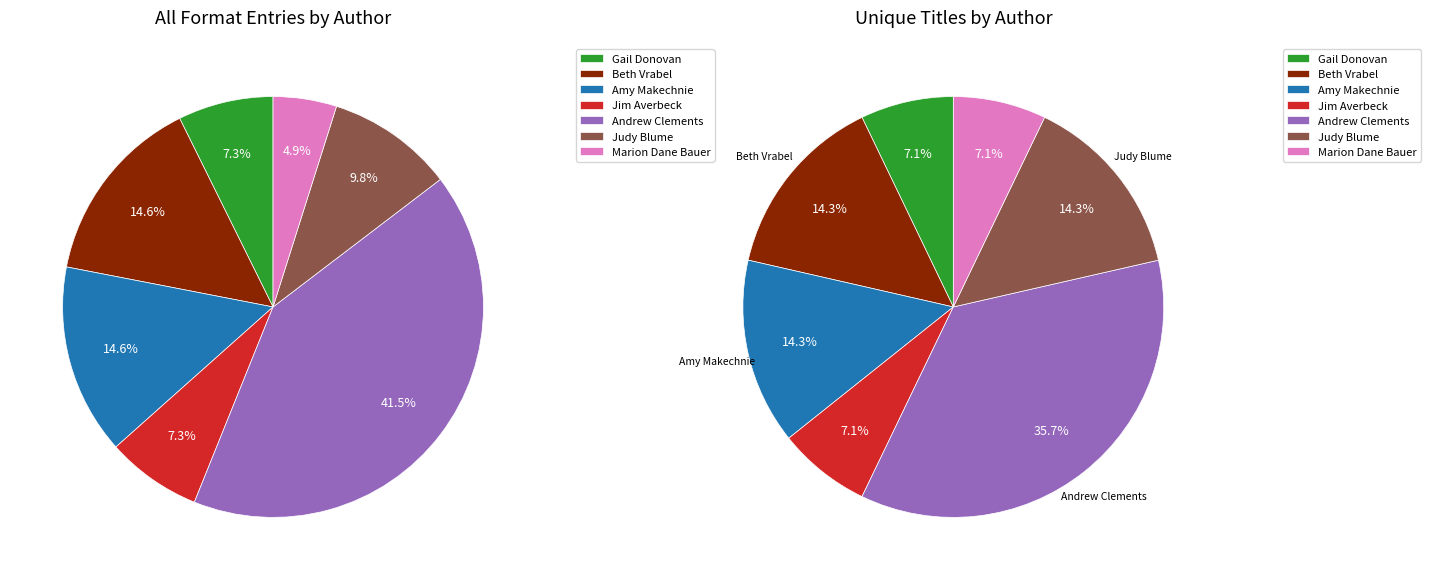

Which slice is the smallest?

Gail Donovan